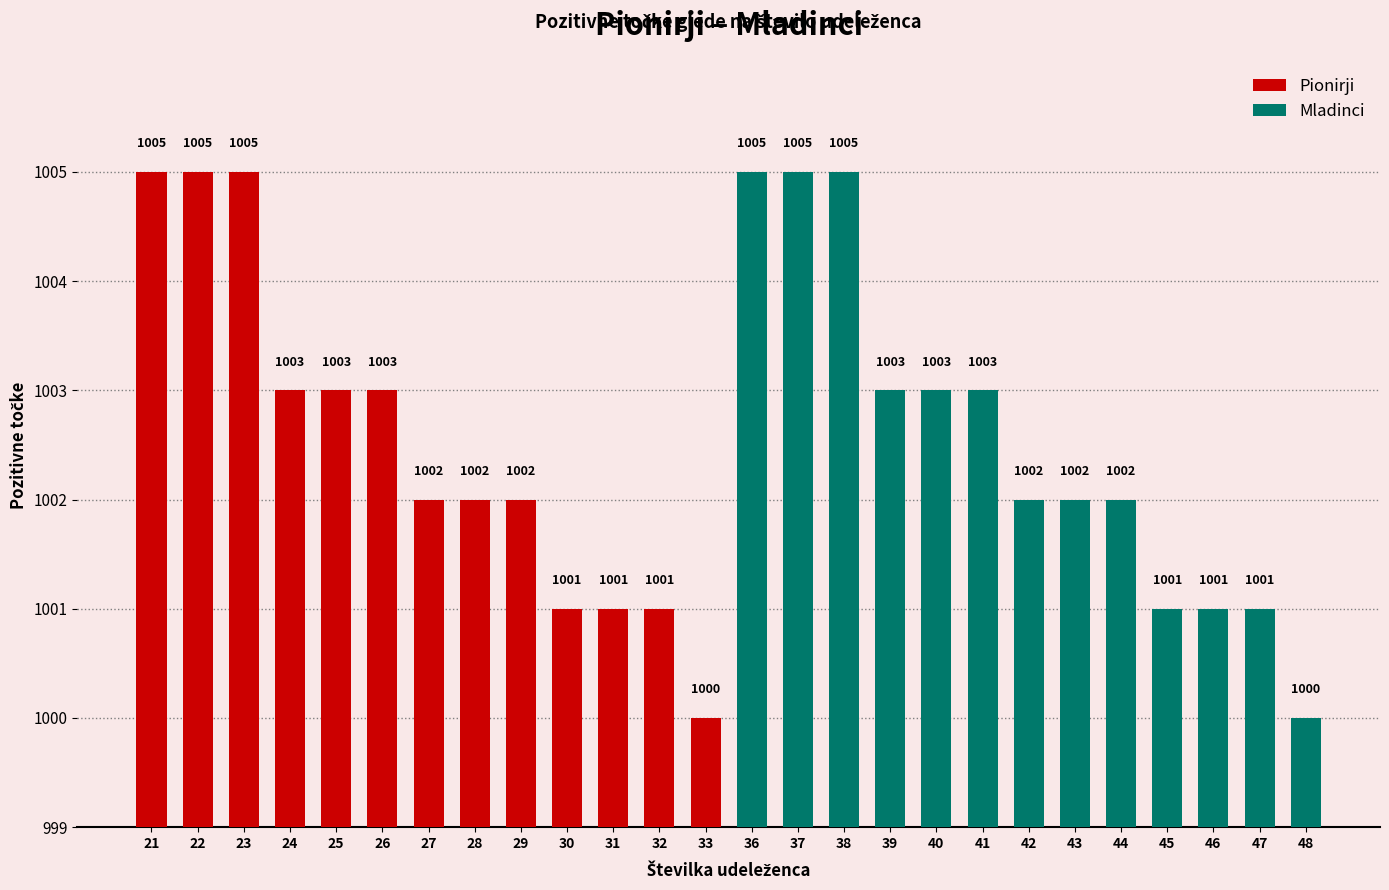

What is the difference between the second highest and minimum values in the Mladinci series?

5